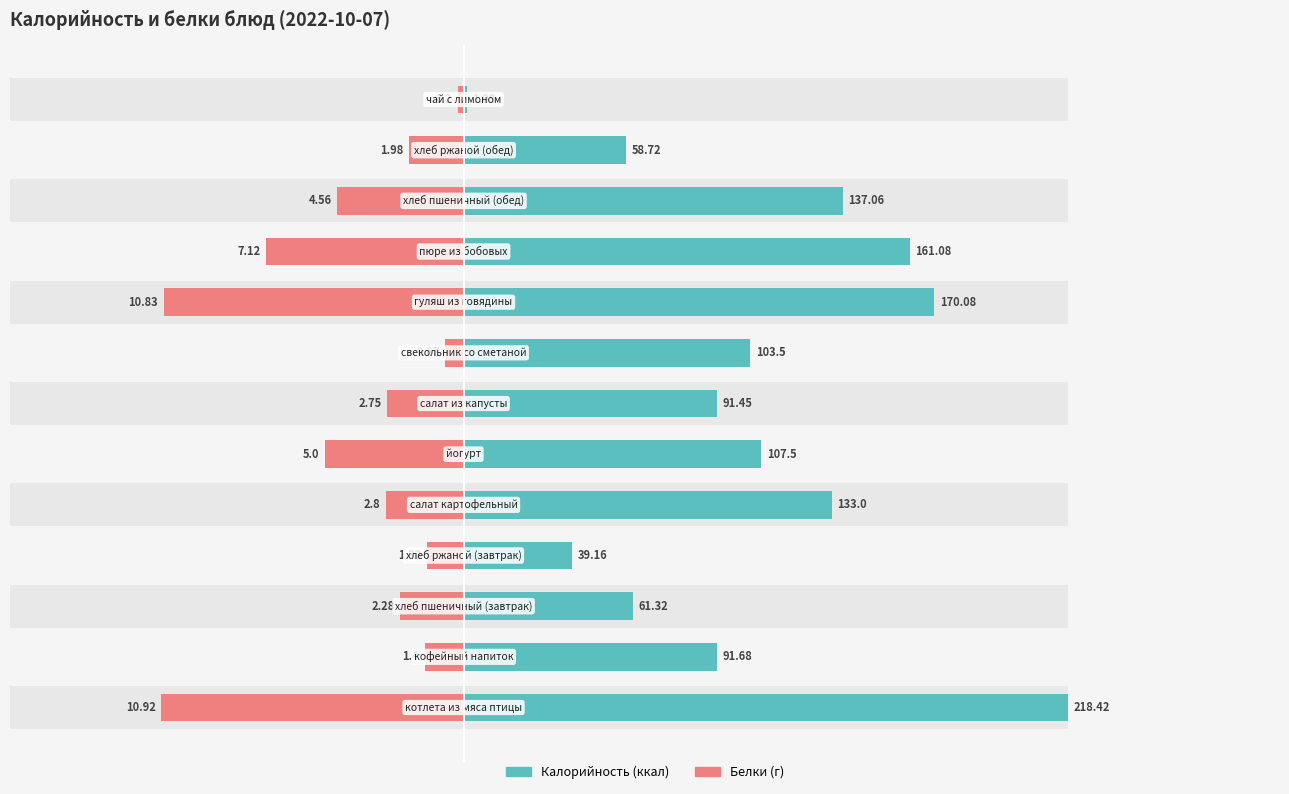

Does the chart contain stacked bars?

No